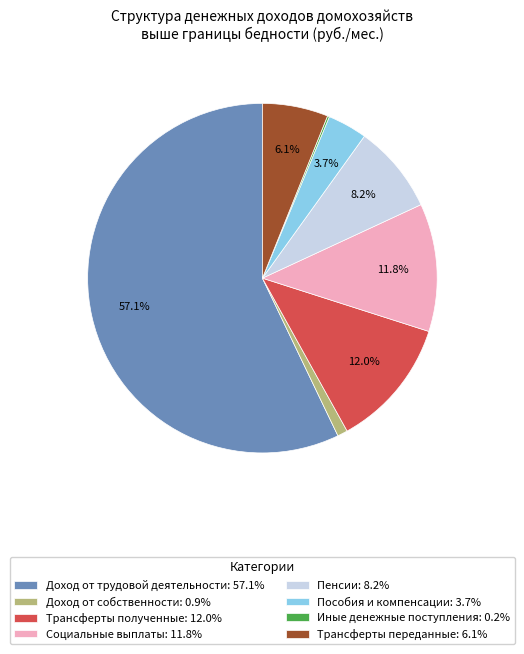

To the nearest percent, what is the combined percentage of Трансферты переданные and Пенсии?

14%